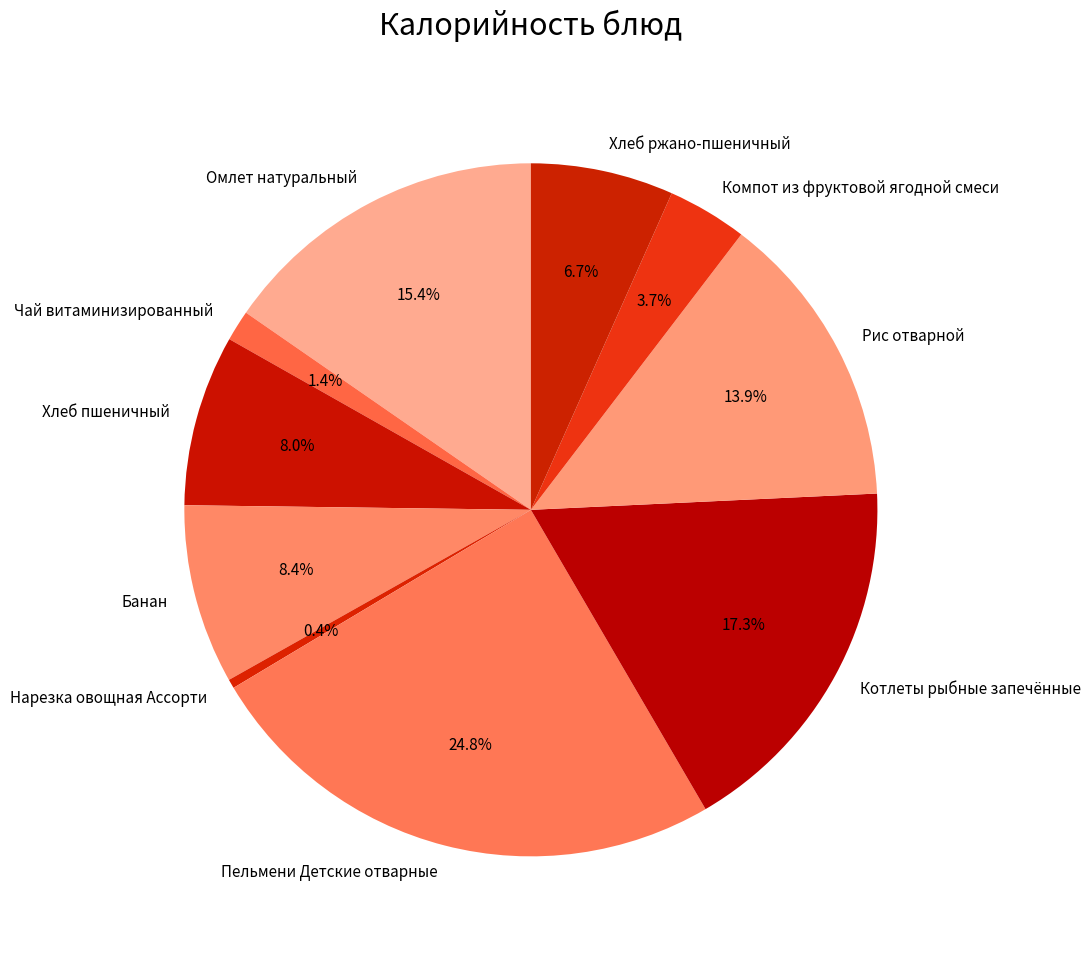

Does Компот из фруктовой ягодной смеси account for over 50% of the chart?

No